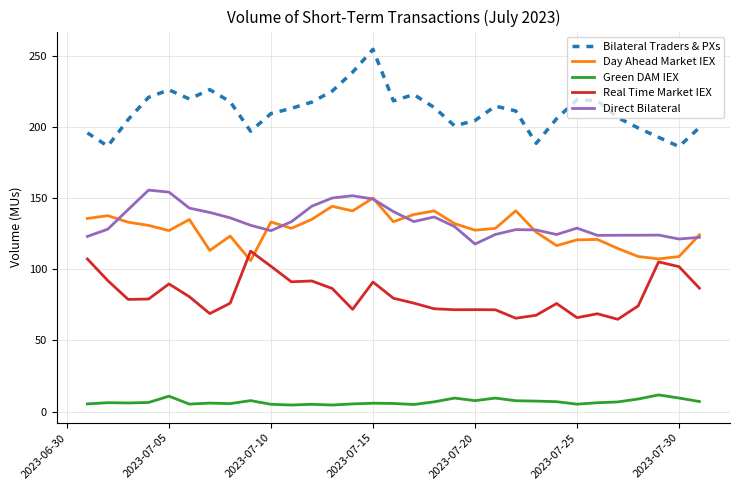

Which series has the widest spread of values?

Bilateral Traders & PXs